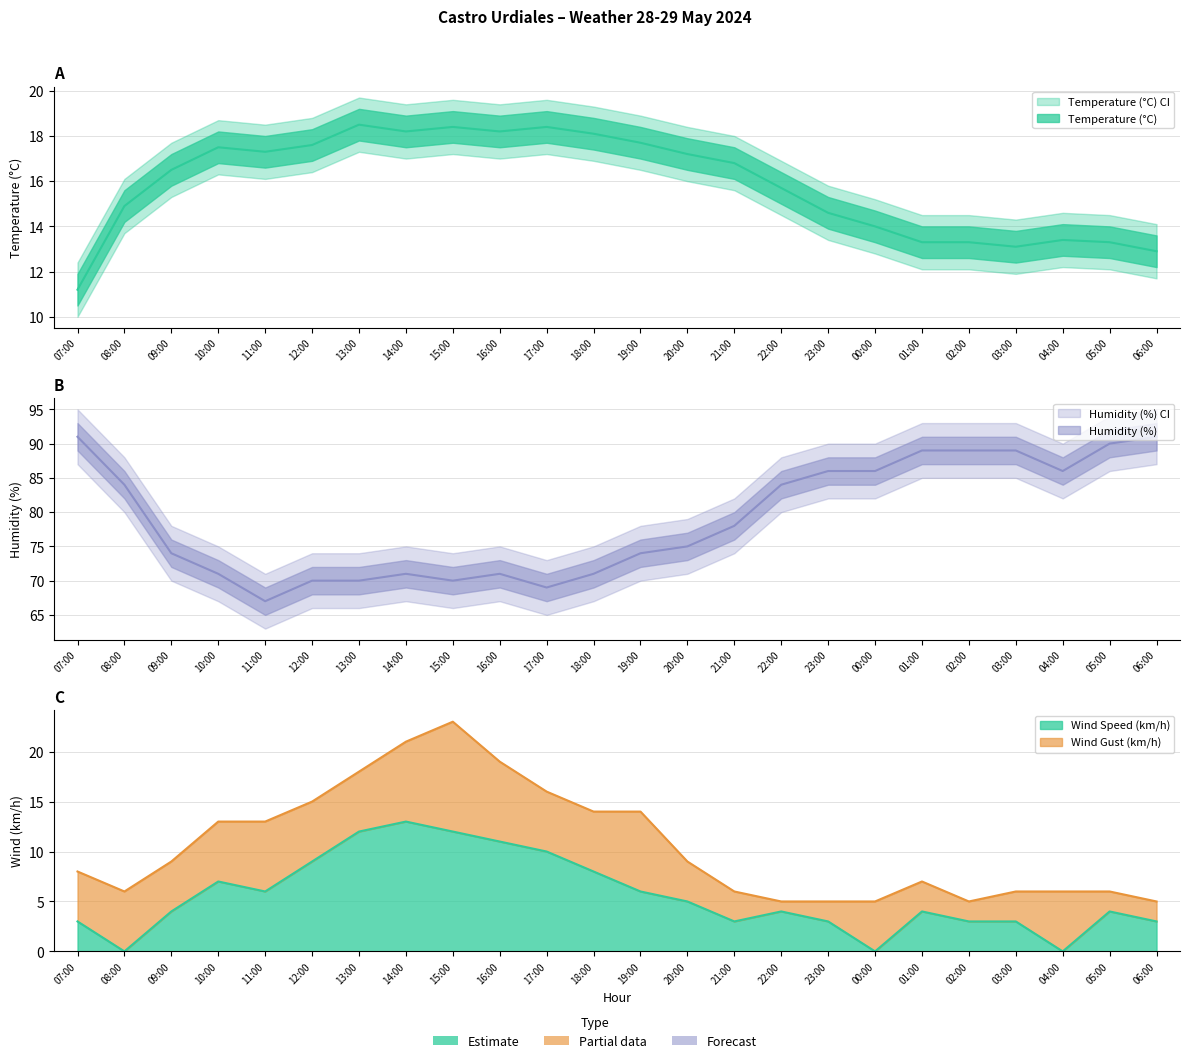

What value does the Wind Gust (km/h) series have at 17:00?

16.0